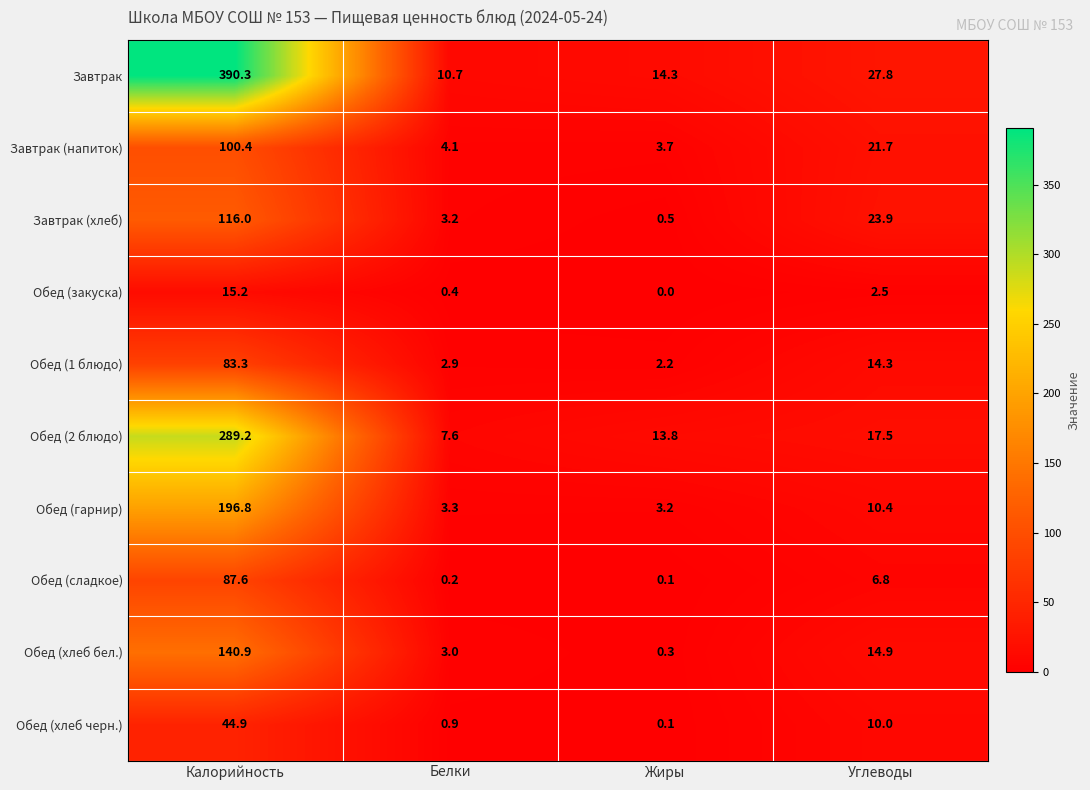

The value of Обед (2 блюдо) at Углеводы is 17.5. True or false?

True